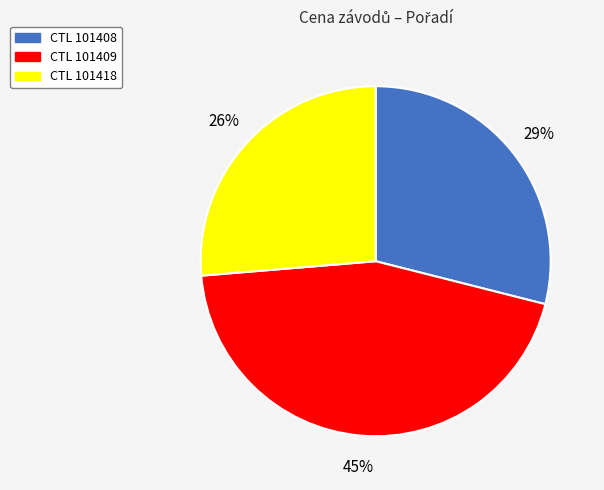

Does any single category account for the majority?

No